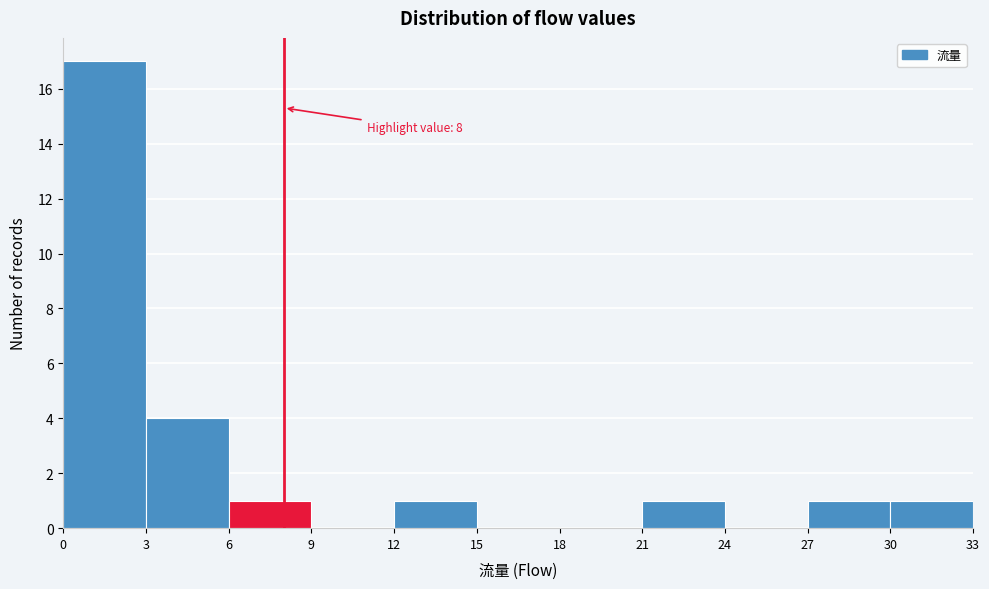

Over which range of the x-axis is the bar tallest?

0 to 3